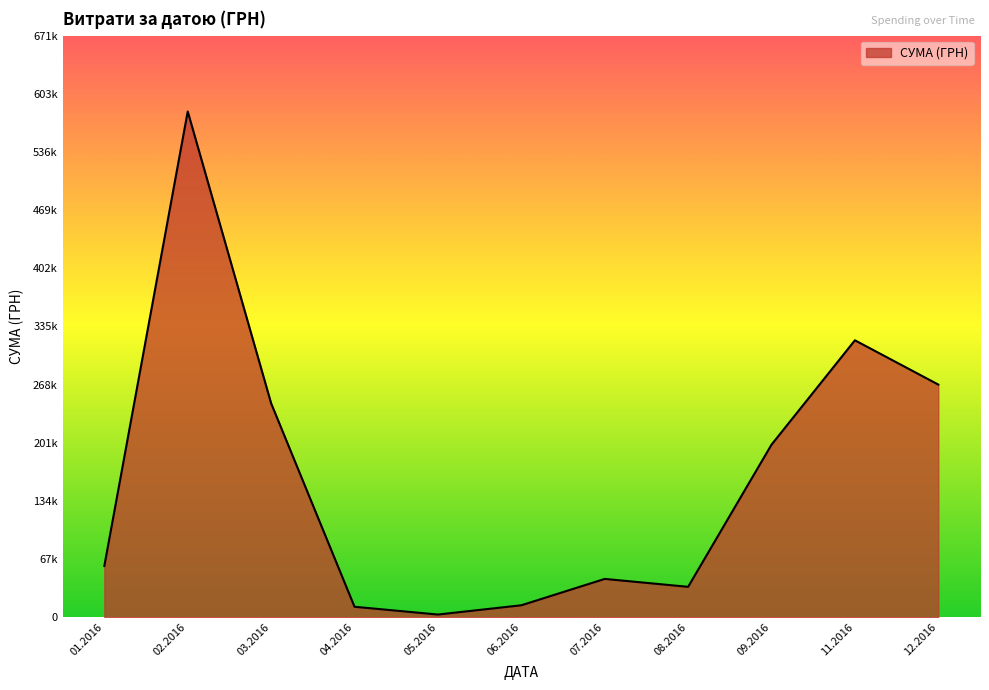

Does the chart have visible grid lines?

No